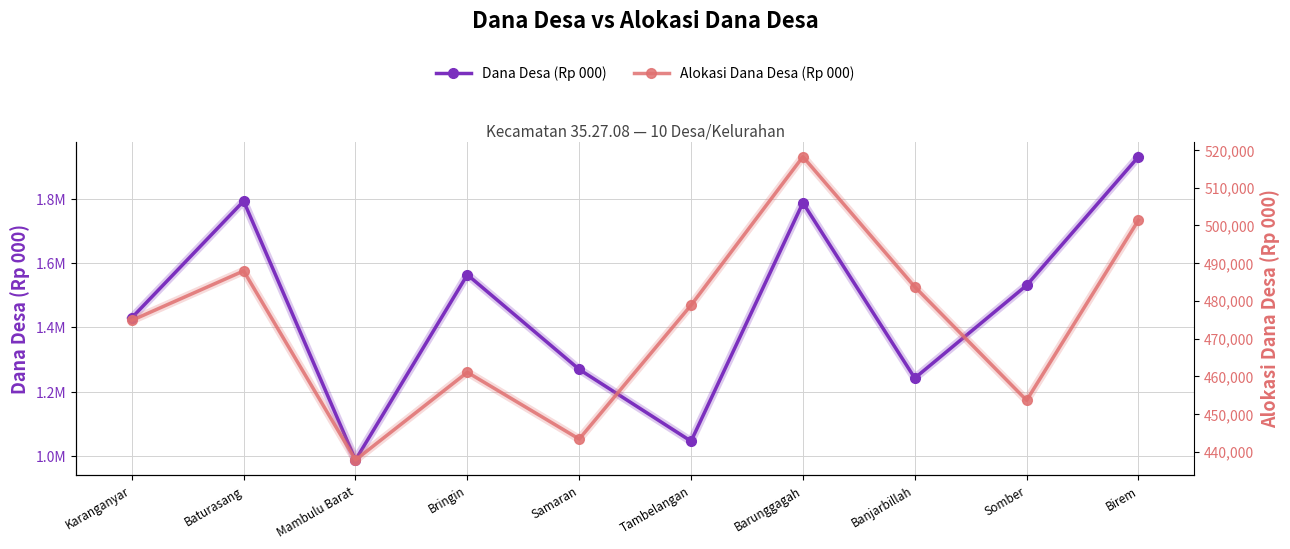

How many data points in Dana Desa (Rp 000) are above 1530617?

4